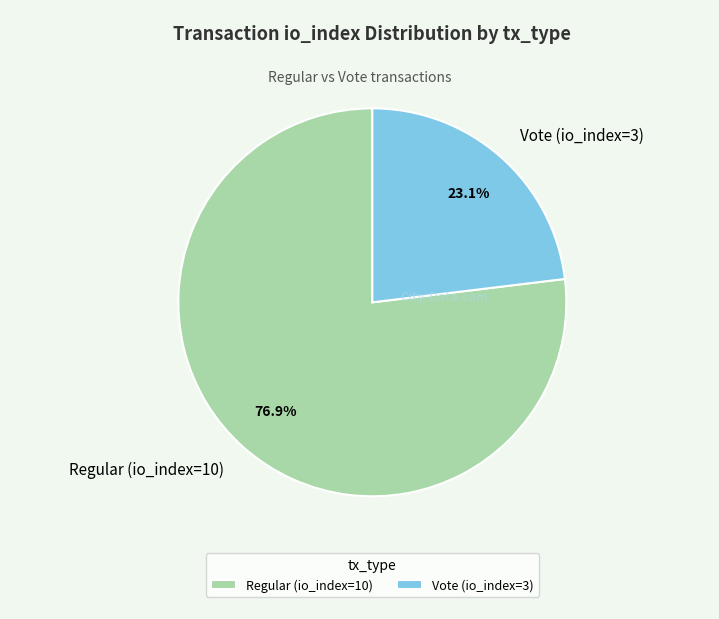

Rank the categories by value from lowest to highest.

Vote (io_index=3), Regular (io_index=10)